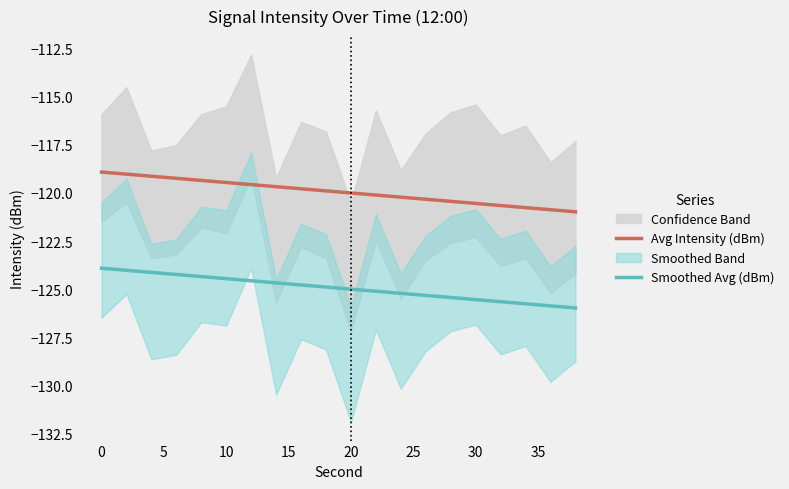

What is the sum of all Avg Intensity (dBm) values?

-2398.9